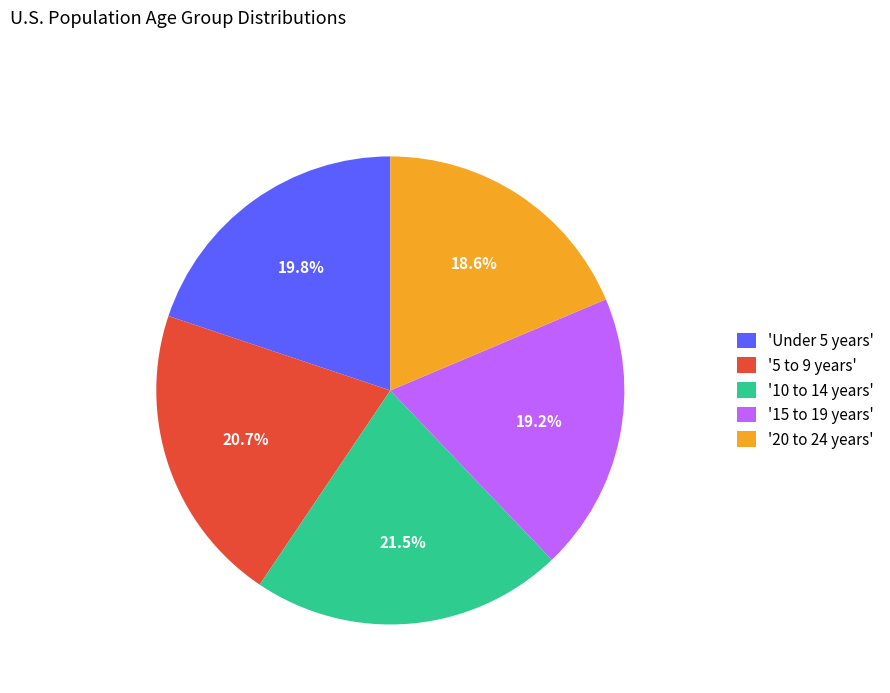

Which slice is the largest?

'10 to 14 years'